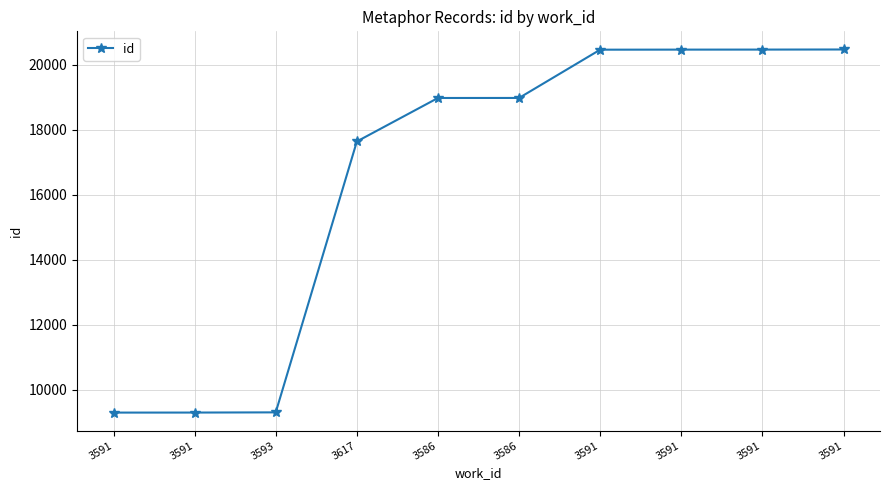

Reading left to right, extract all data points from this chart.

9304	9305	9311	17640	18977	18978	20462	20464	20465	20468